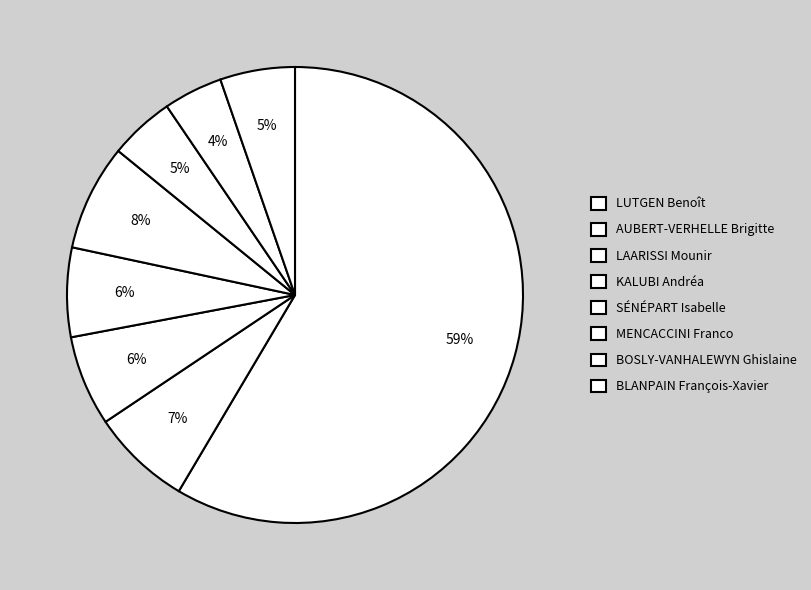

The KALUBI Andréa slice represents 1% of the pie. True or false?

False